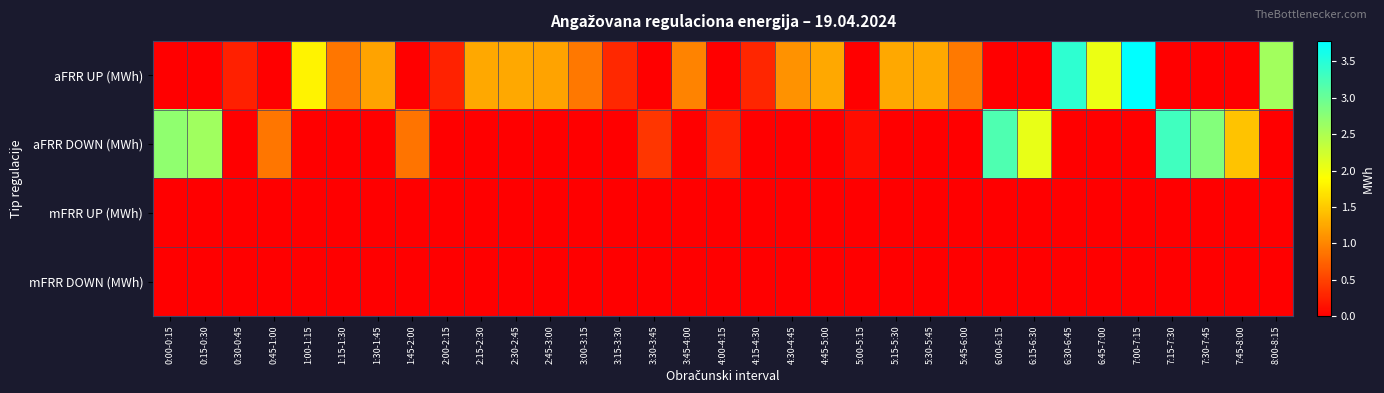

What is the difference between the highest and lowest values at 4:45-5:00?

1.2